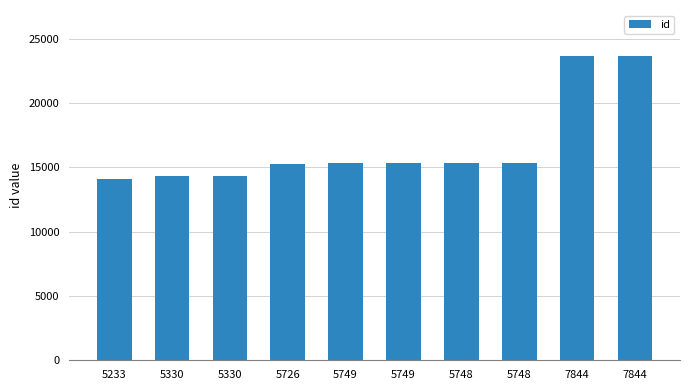

How many values are below 15322?

5